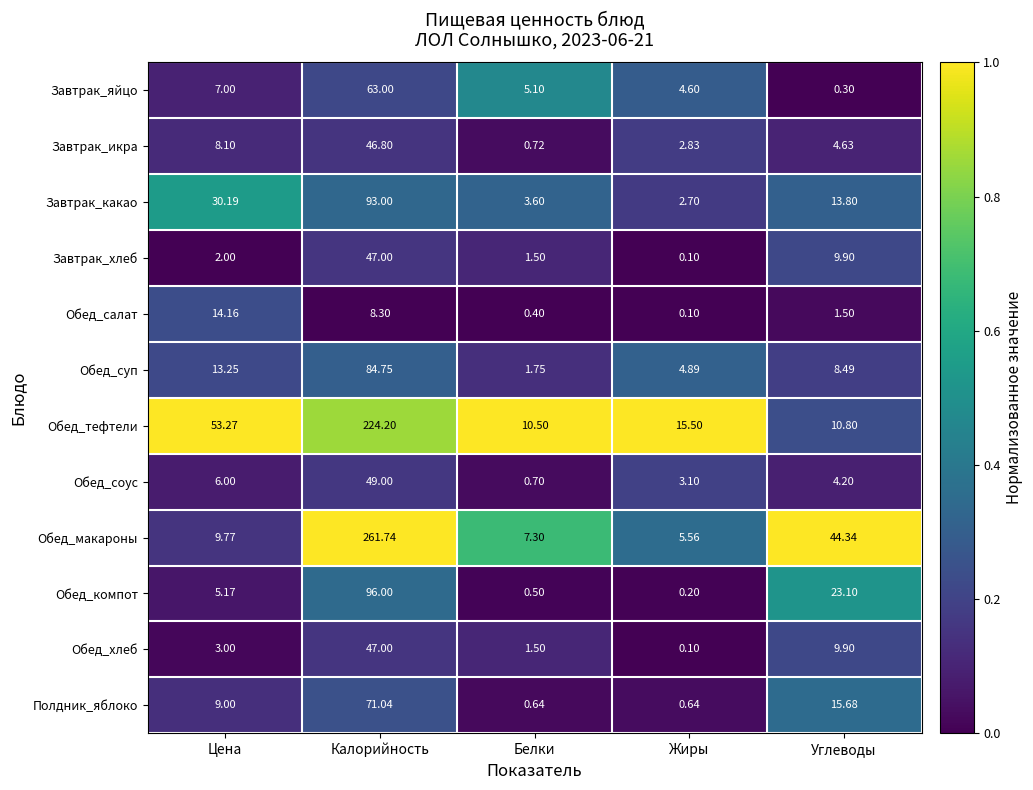

Which series has the largest range (max minus min)?

Обед_макароны